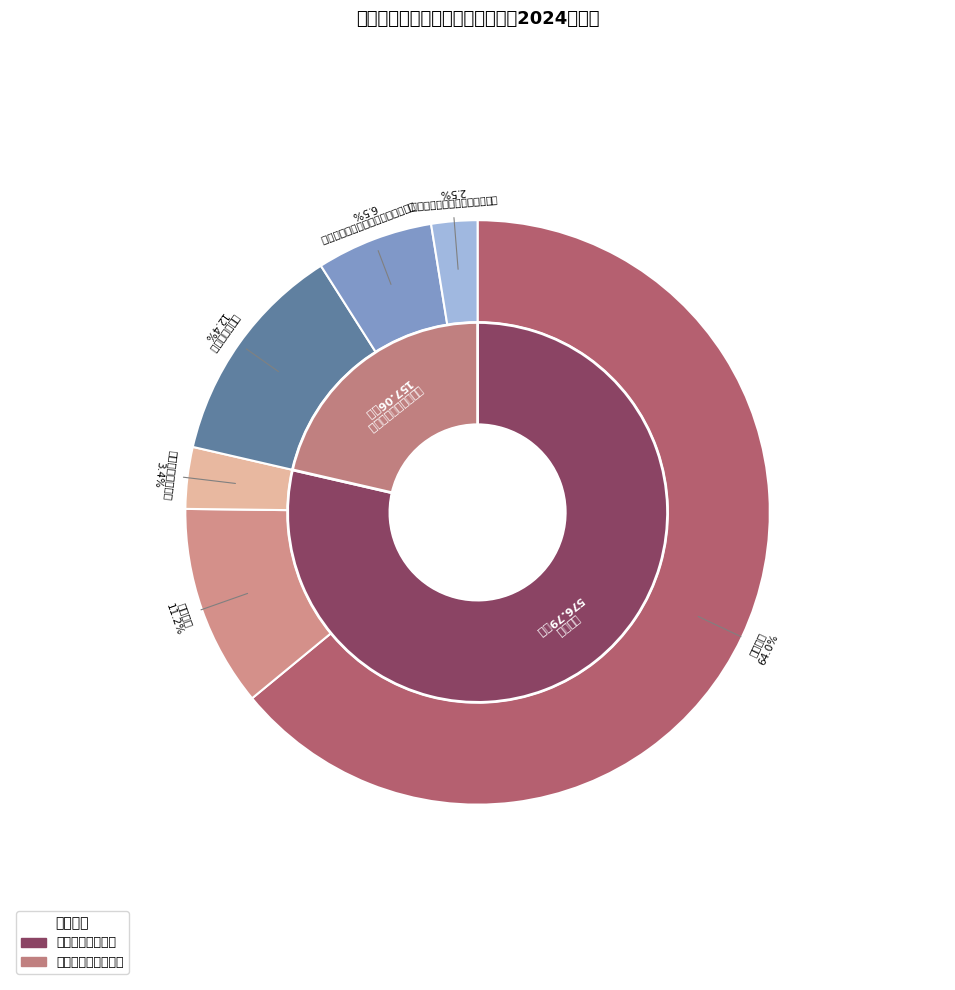

What is the ratio of the value at 行政单位离退休 to the value at 机关事业单位基本养老保险缴费支出?

1.9